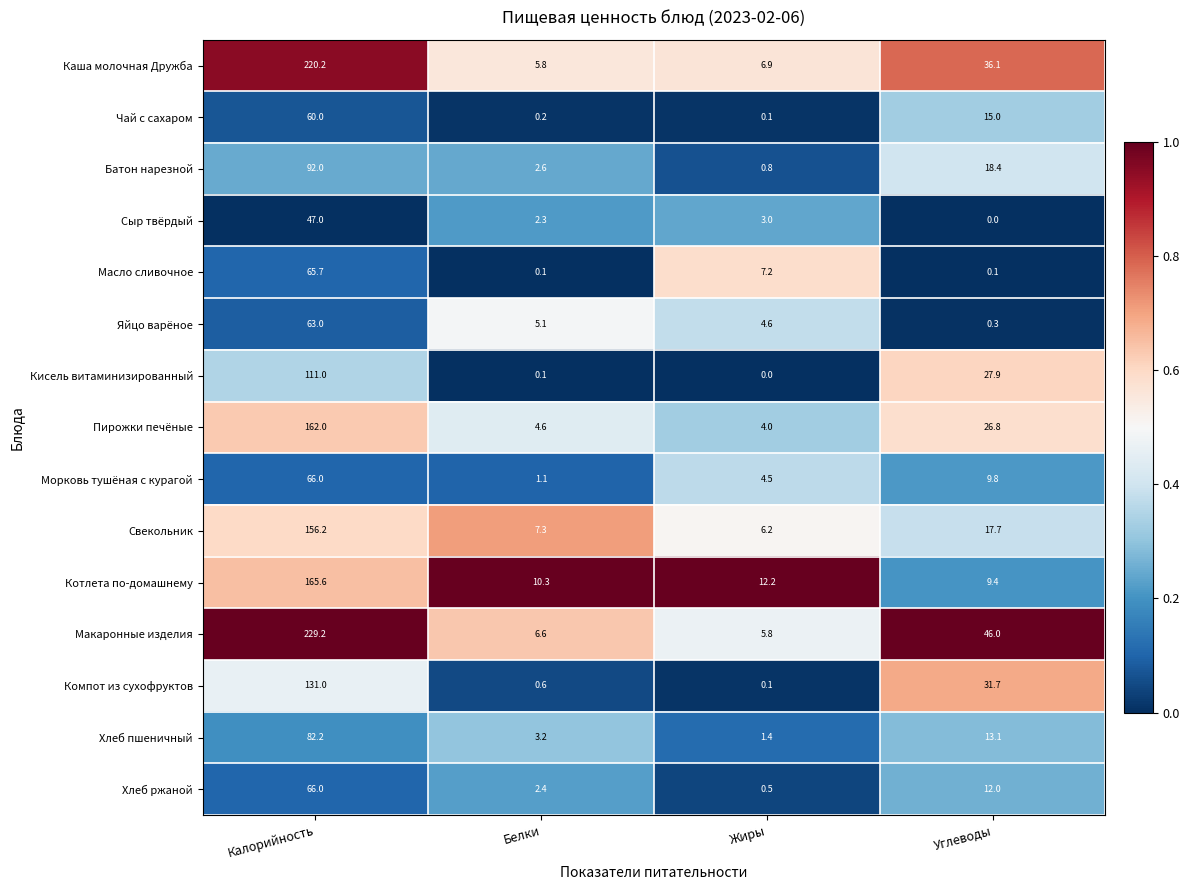

Which series has the widest spread of values?

Макаронные изделия